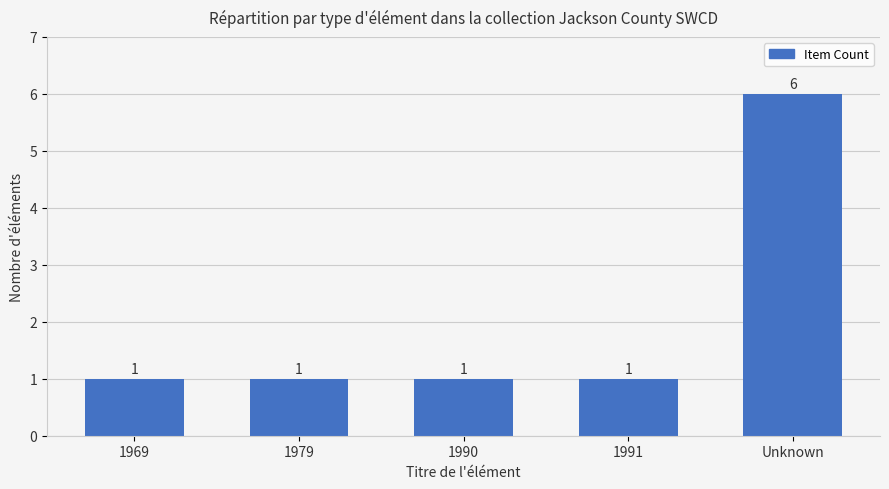

Reading left to right, what are all the values shown in this chart?

1969=1	1979=1	1990=1	1991=1	Unknown=6